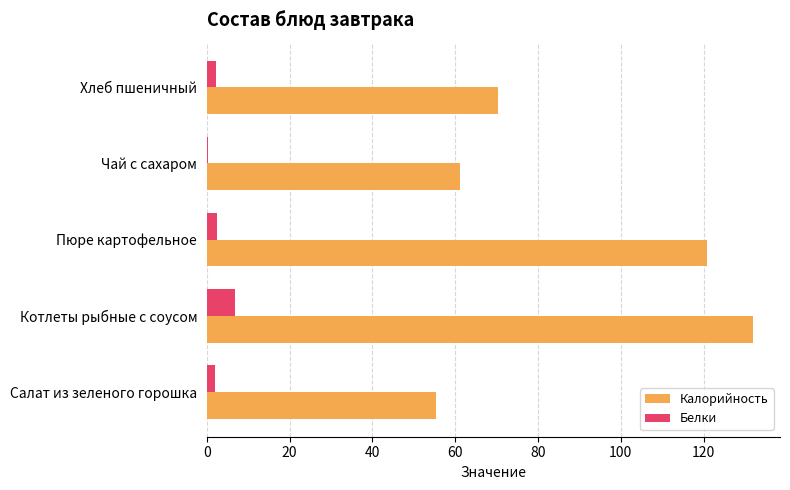

Which series changed the most between Салат из зеленого горошка and Хлеб пшеничный?

Калорийность